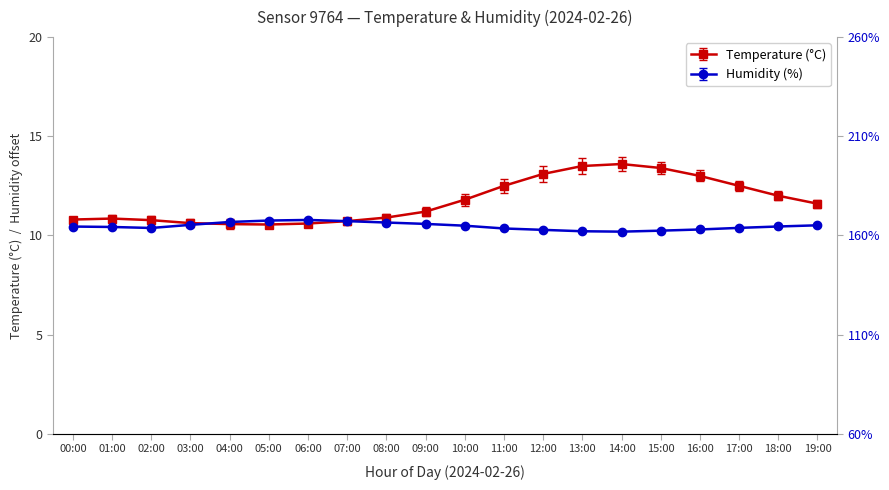

What is the difference between the second highest and second lowest values in the temperature series?

2.9